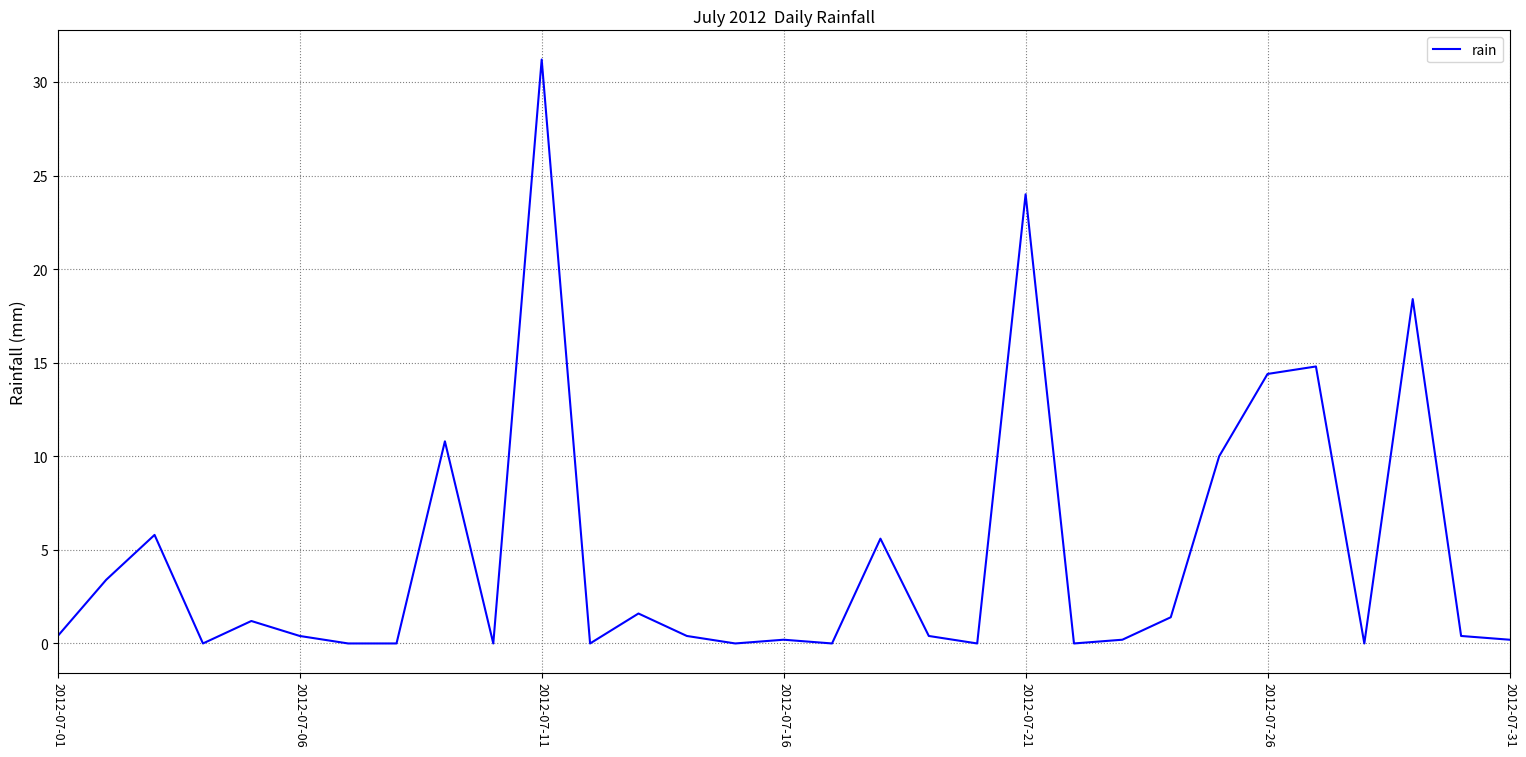

Reading left to right, extract all data points from this chart.

0.4	3.4	5.8	0.0	1.2	0.4	0.0	0.0	10.8	0.0	31.2	0.0	1.6	0.4	0.0	0.2	0.0	5.6	0.4	0.0	24.0	0.0	0.2	1.4	10.0	14.4	14.8	0.0	18.4	0.4	0.2